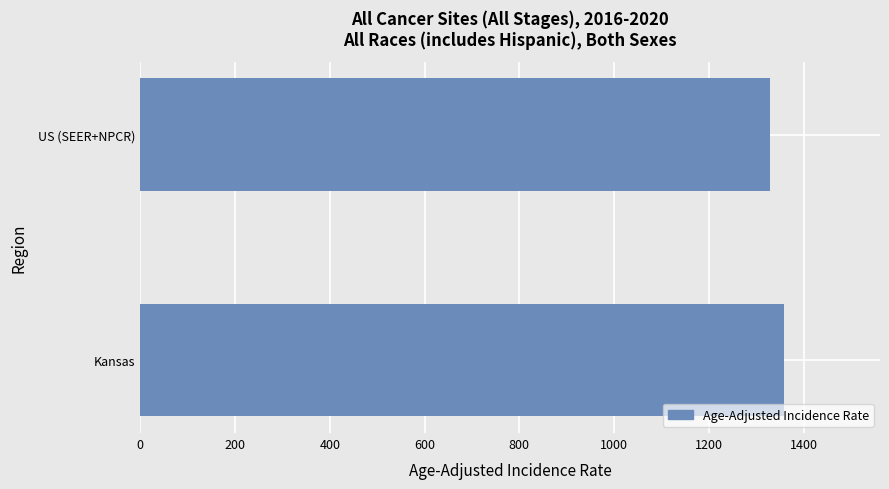

Is it true that the value at US (SEER+NPCR) is 2301.7?

False